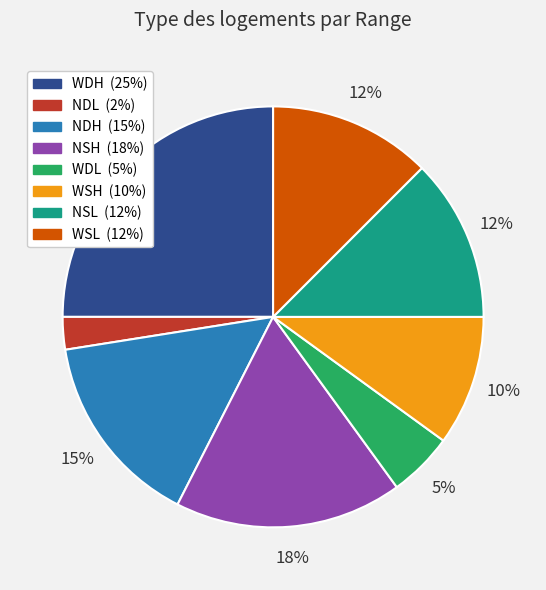

To the nearest percent, what is the average slice percentage?

12%